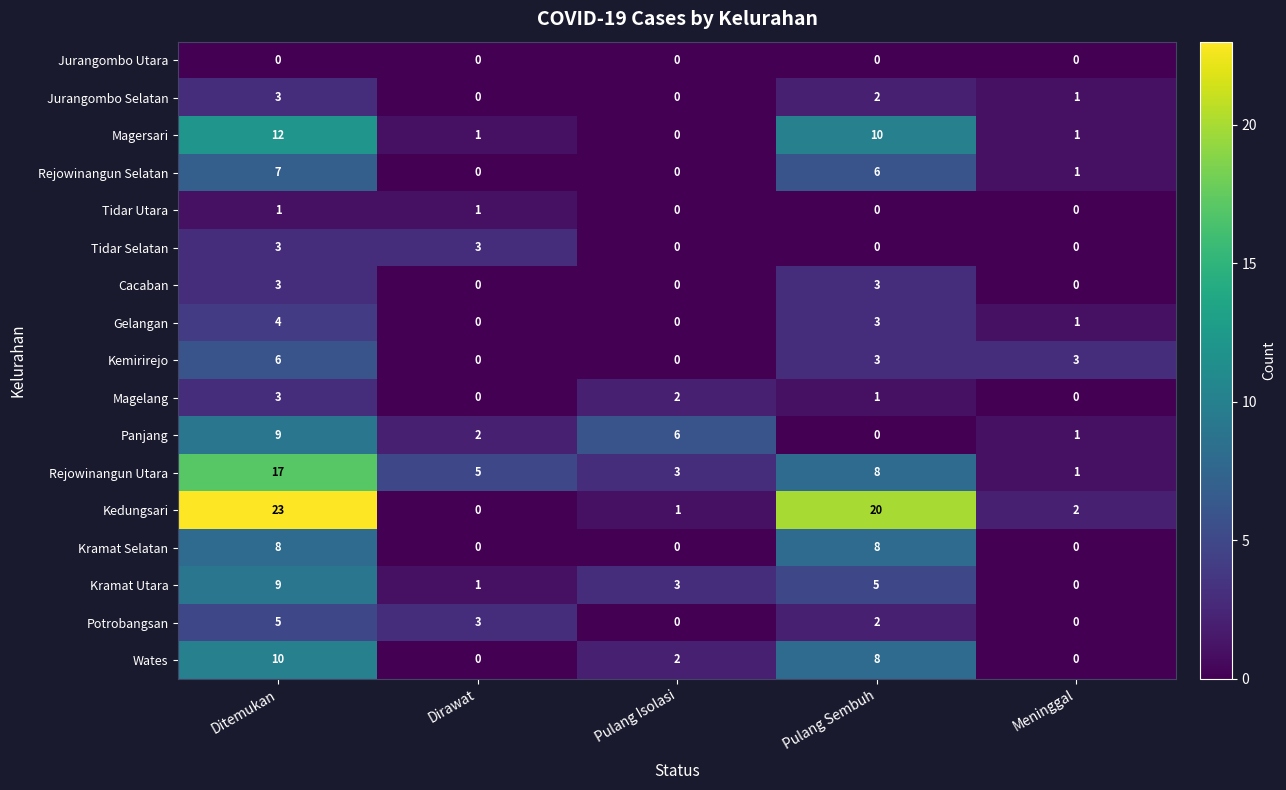

Which series has the largest total across all categories?

Kedungsari